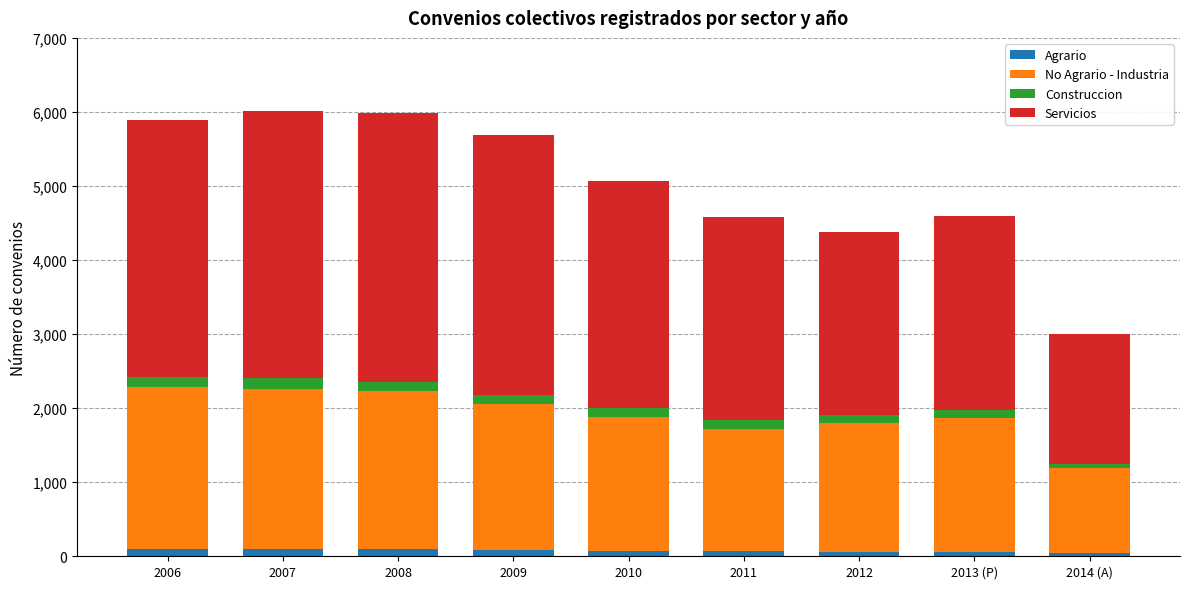

What position from the left is 2014 (A)?

9